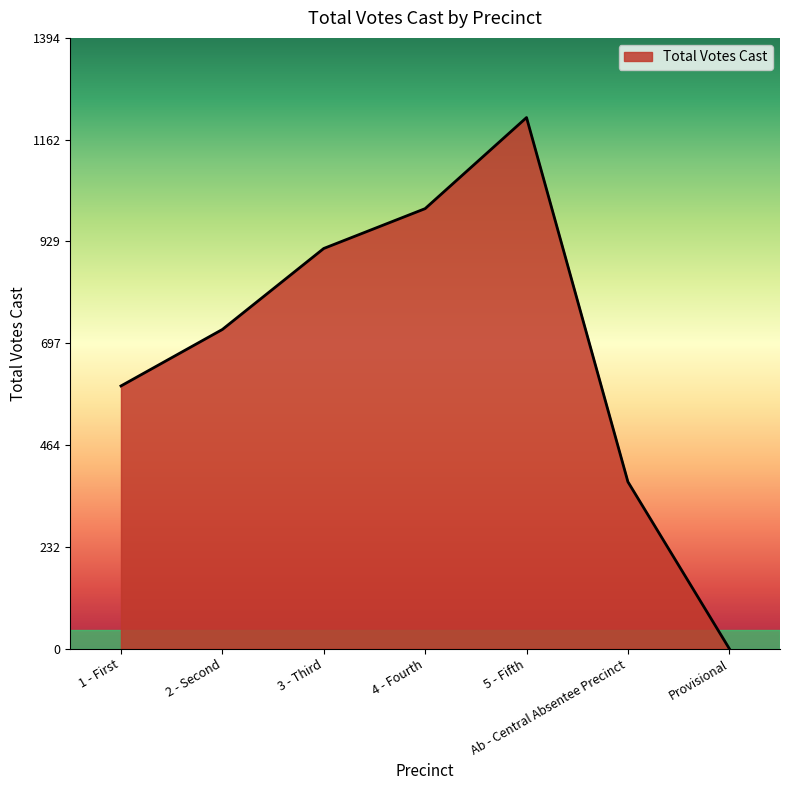

The value at 5 - Fifth is 341. True or false?

False